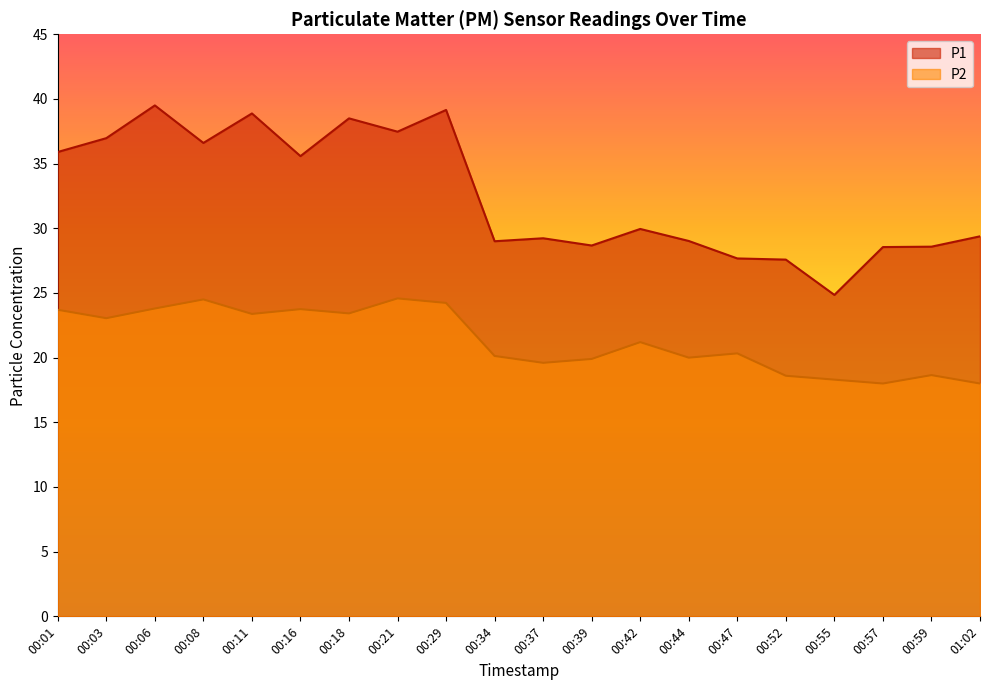

True or false: P1 and P2 cross at least once.

False